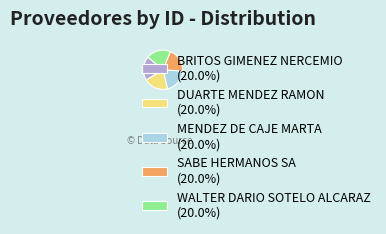

Approximately how many times larger is the value at WALTER DARIO SOTELO ALCARAZ compared to BRITOS GIMENEZ NERCEMIO?

1.0